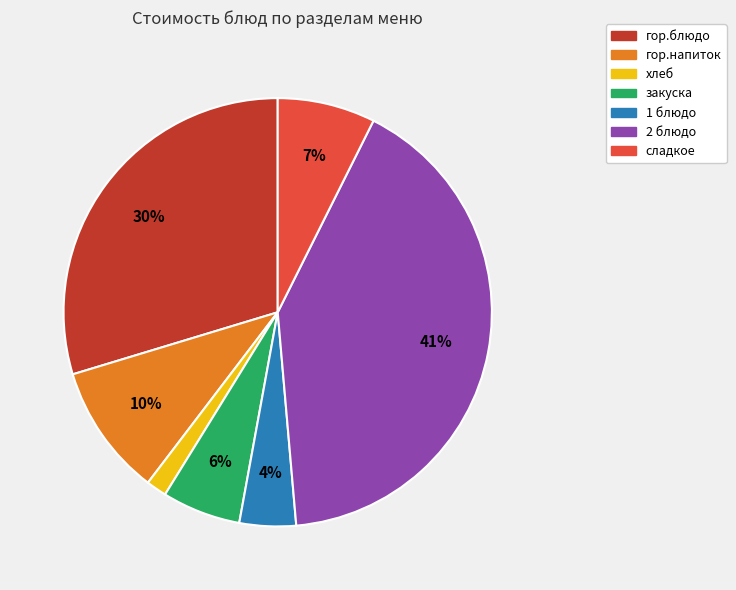

To the nearest percent, what portion does сладкое represent?

7%